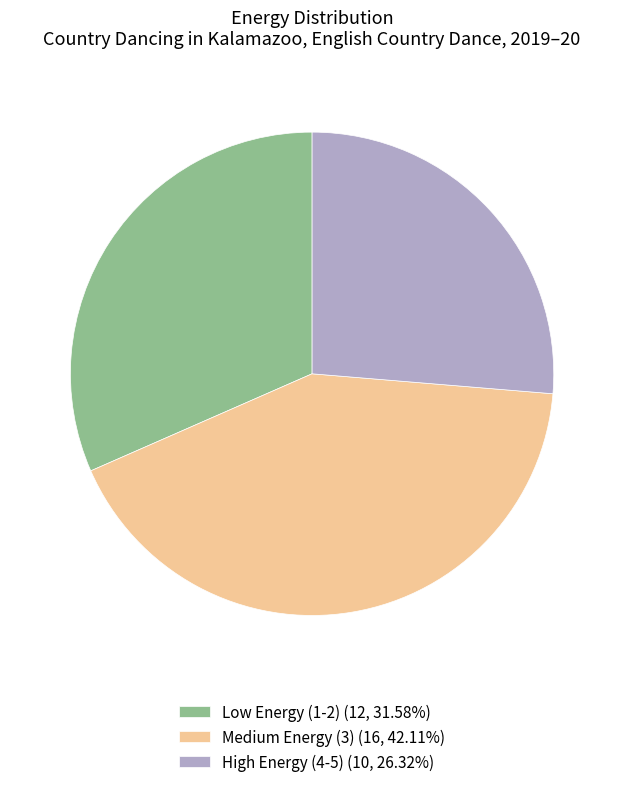

Do High Energy (4-5) (10, 26.32%) and Medium Energy (3) (16, 42.11%) together represent more than half of the pie?

Yes